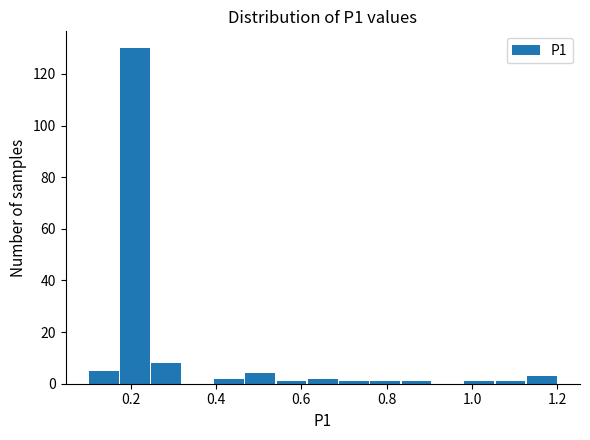

Around what value on the x-axis is the tallest bar? Give the approximate position of its centre, as read against the axis.

0.22